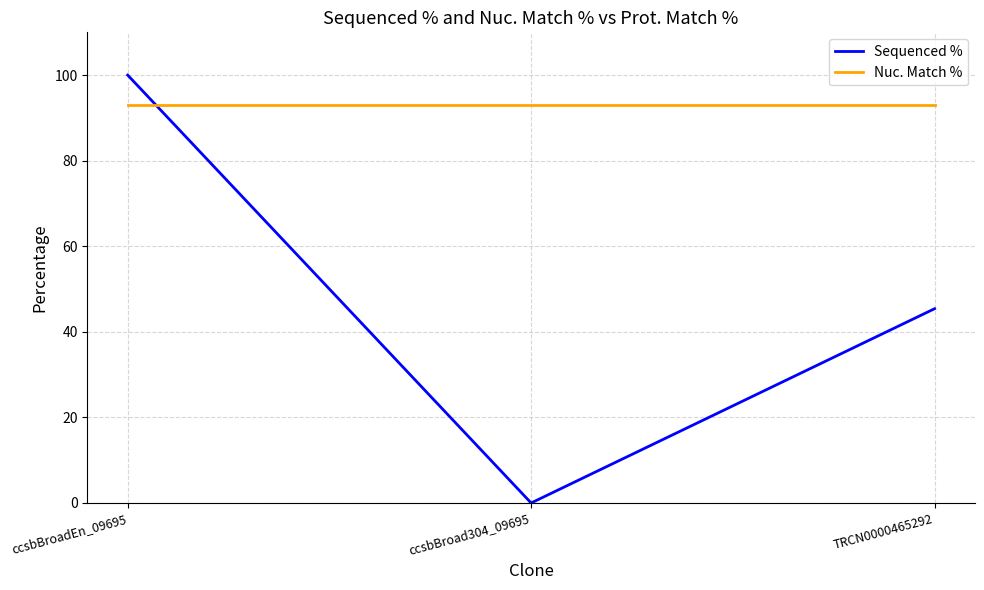

Does the chart have visible grid lines?

Yes